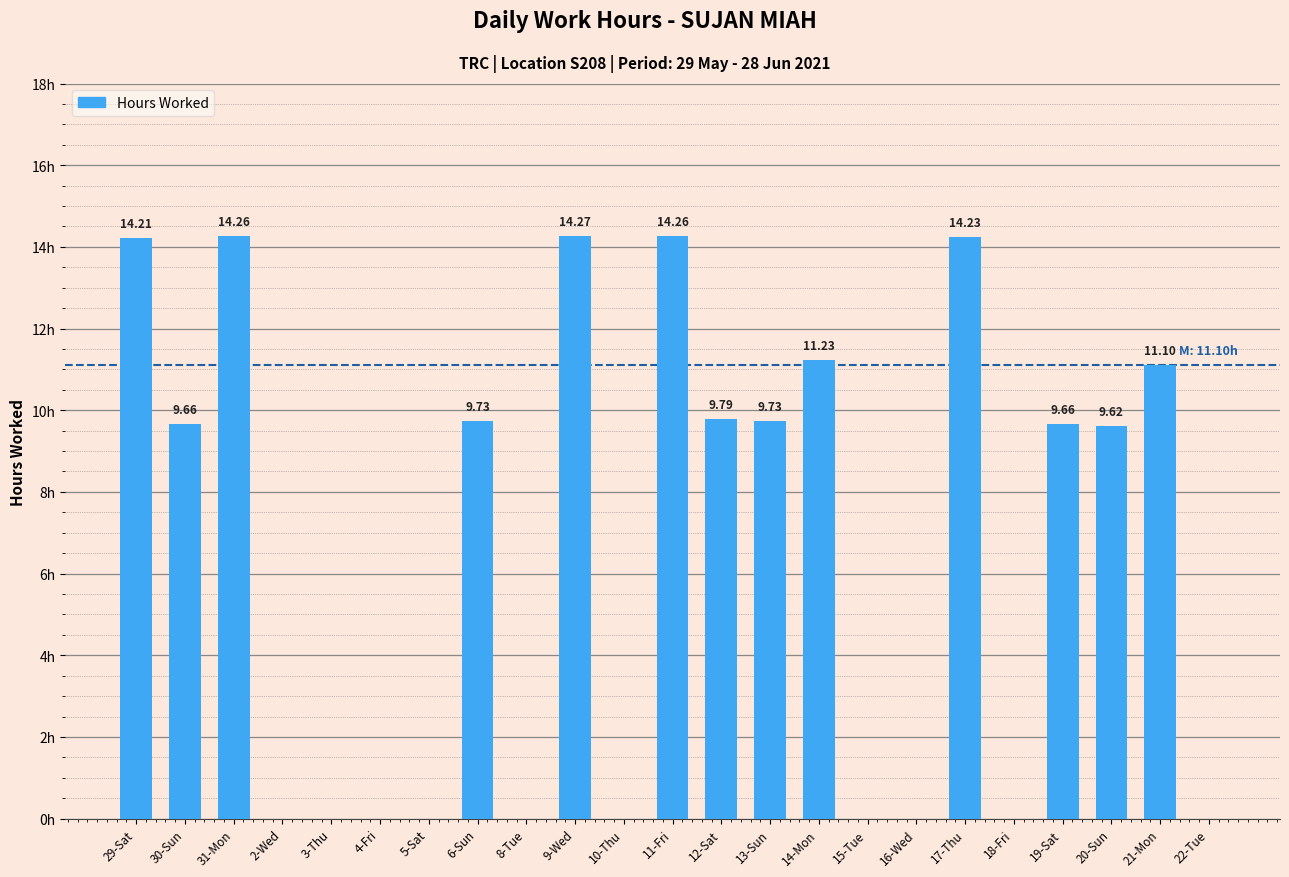

Which has a higher value, 31-Mon or 15-Tue?

31-Mon